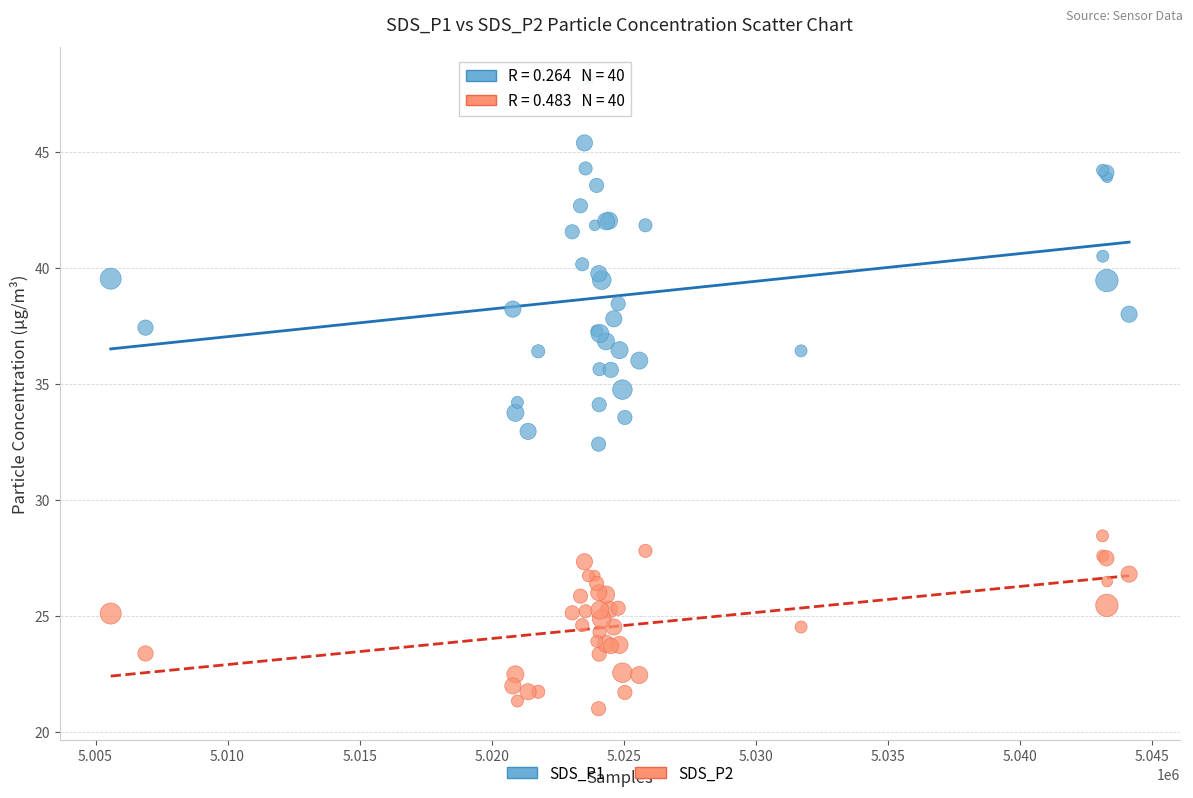

Which series reaches the minimum Y coordinate?

SDS_P2